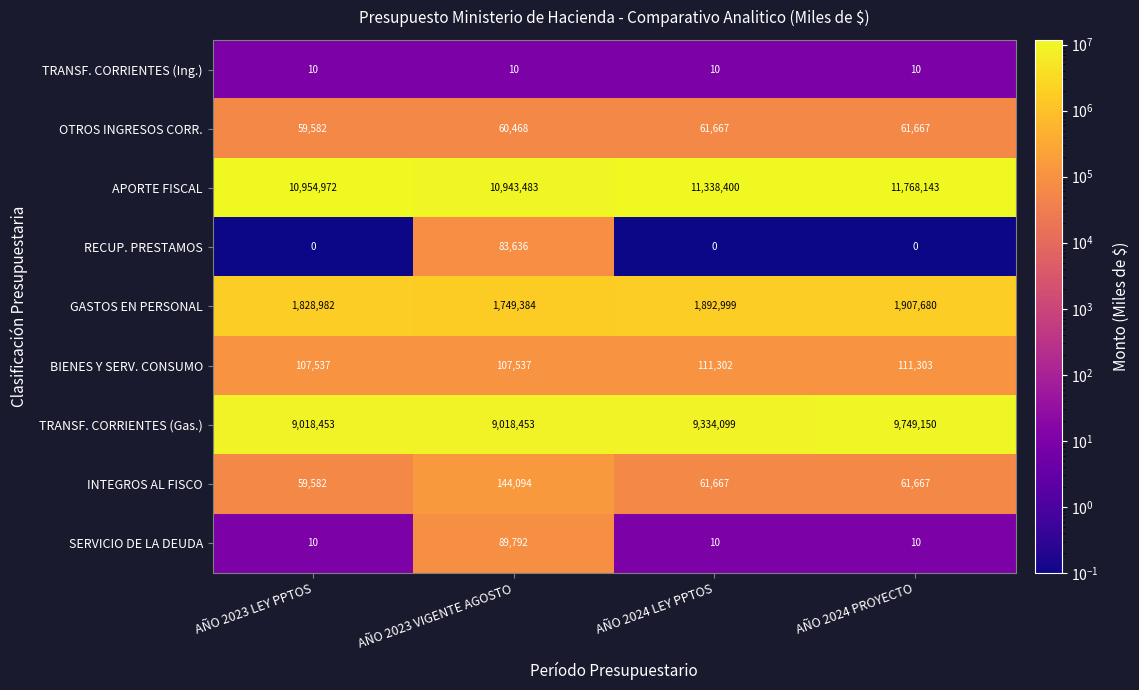

What is the maximum value shown in the chart?

11768143